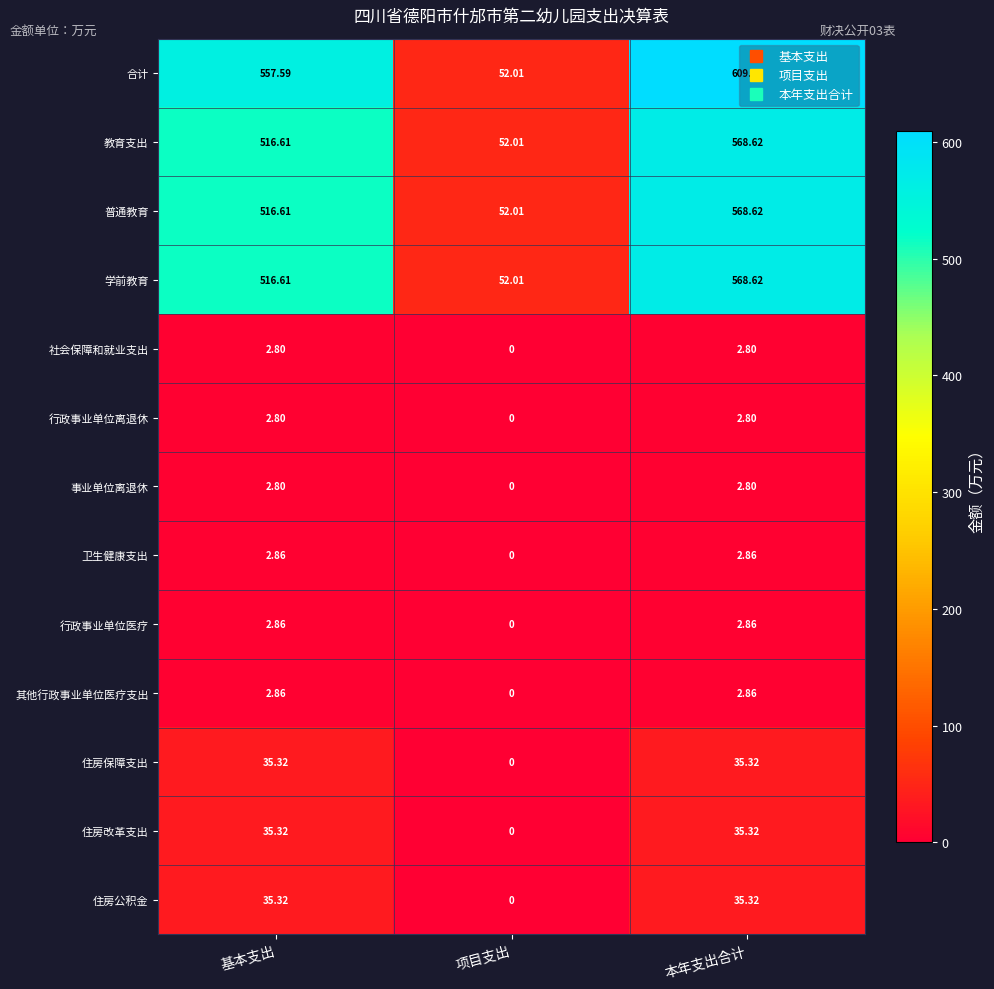

At which label does 行政事业单位离退休 first exceed 2?

基本支出